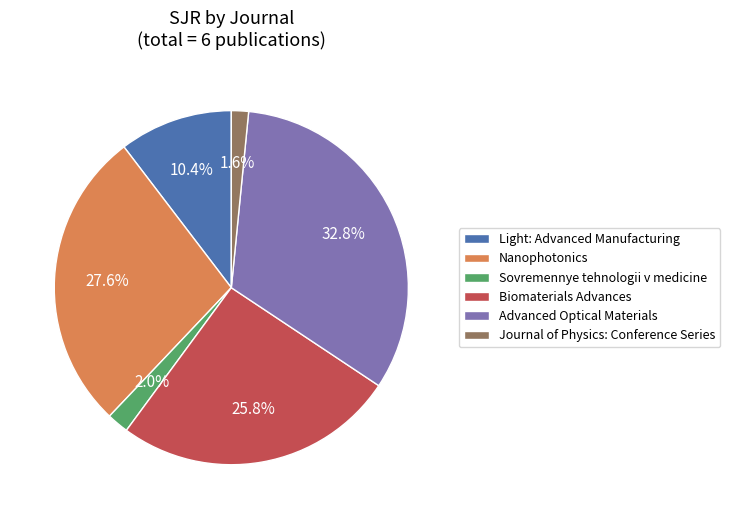

Combined, what portion of the pie is Light: Advanced Manufacturing and Nanophotonics?

37.9%